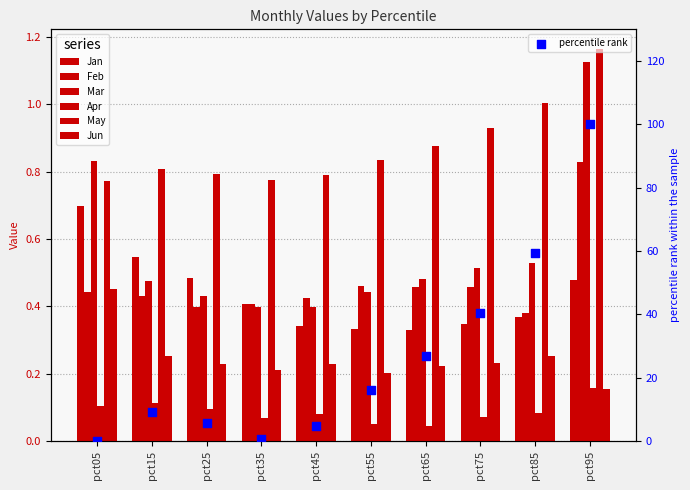

Which series has the largest Y range (max minus min)?

Mar